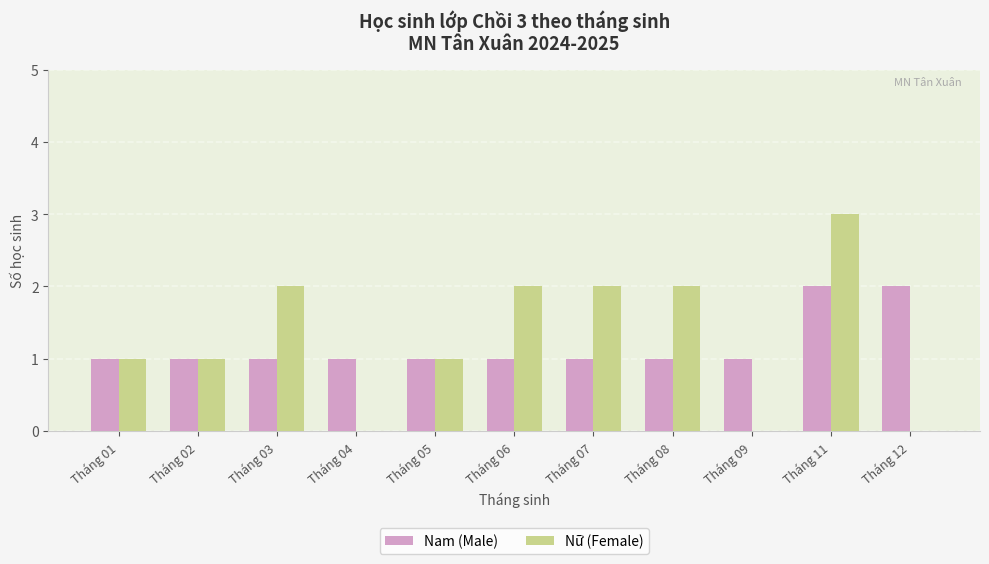

Is it true that Nam (Male) equals 1 at Tháng 05?

True